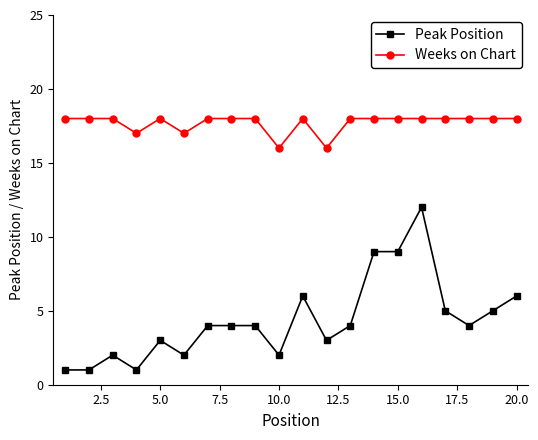

What is the average value of the Peak Position series?

4